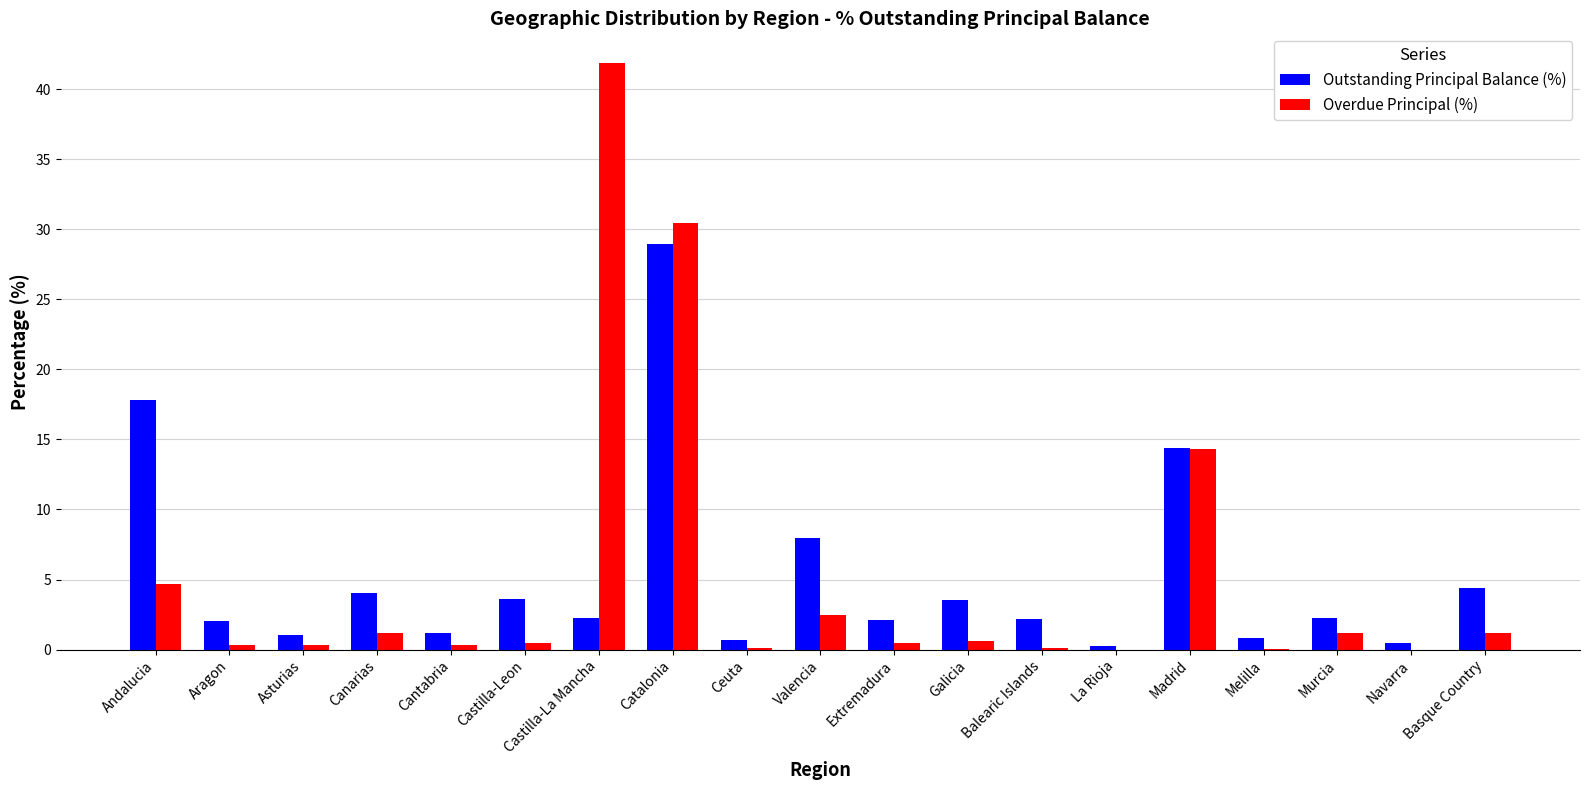

Count the number of categories in the chart.

19